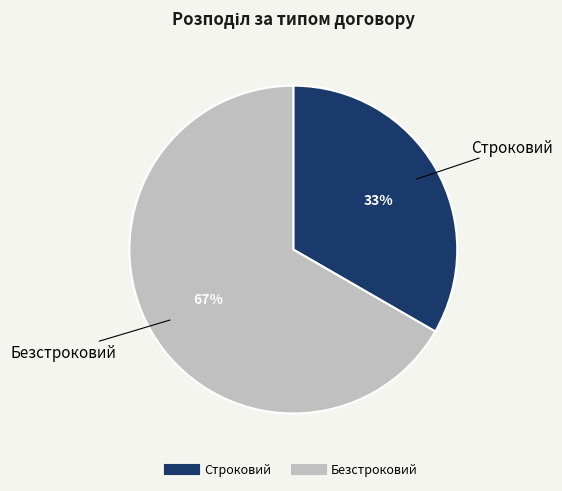

How many slices are in this pie chart?

2